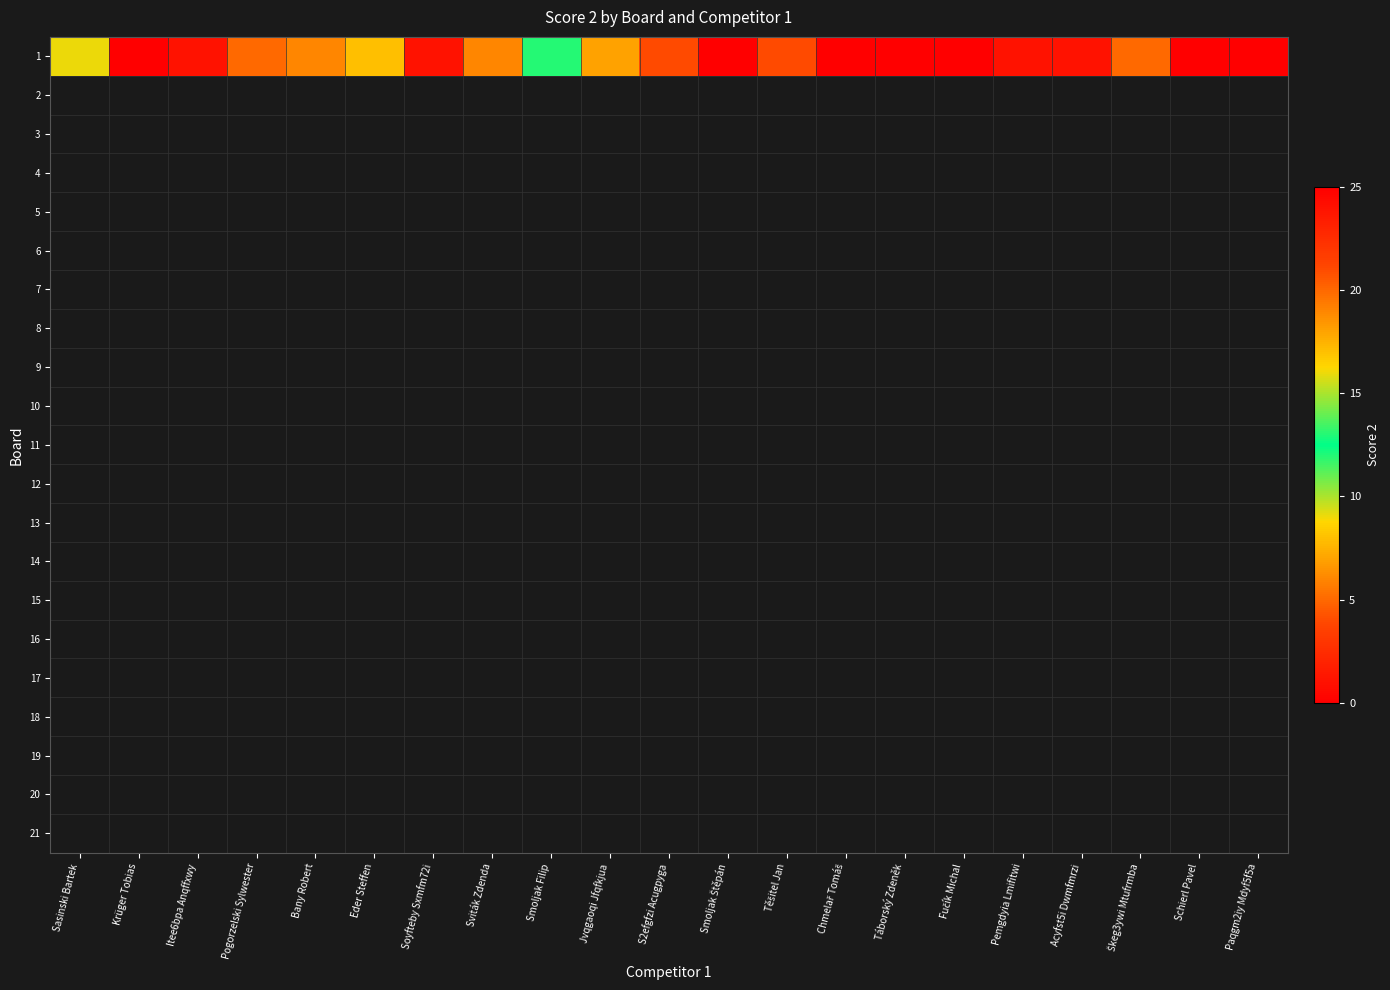

Reading left to right, transcribe all the data shown in this chart.

Sasinski Bartek=9	Krüger Tobias=0	Itee6bpa Anqffxwy=1	Pogorzelski Sylwester=5	Bany Robert=6	Eder Steffen=17	Soyfteby Sxmfm72i=24	Sviták Zdenda=19	Smoljak Filip=12	Jvqgaoqi Jfqfkjua=7	S2efgfzi Acugpyga=21	Smoljak Štěpán=0	Těšitel Jan=4	Chmelař Tomáš=0	Táborský Zdeněk=25	Fučík Michal=0	Pemgdyia Lmifitwi=1	Acyfst5i Dwmfmrzi=1	Škeg3ywi Mtufrmba=5	Schierl Pavel=0	Paqgm2iy Mdyf5f5a=0